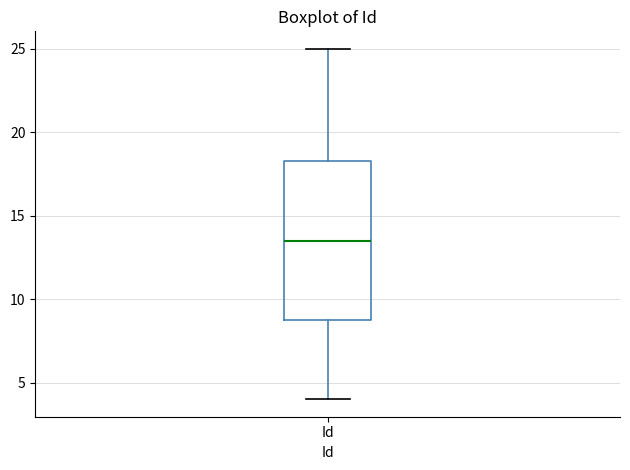

Where is the lower edge of the box for Id on the y-axis? The values are not printed on the chart, so give them approximately, as read against the axis.

9.0